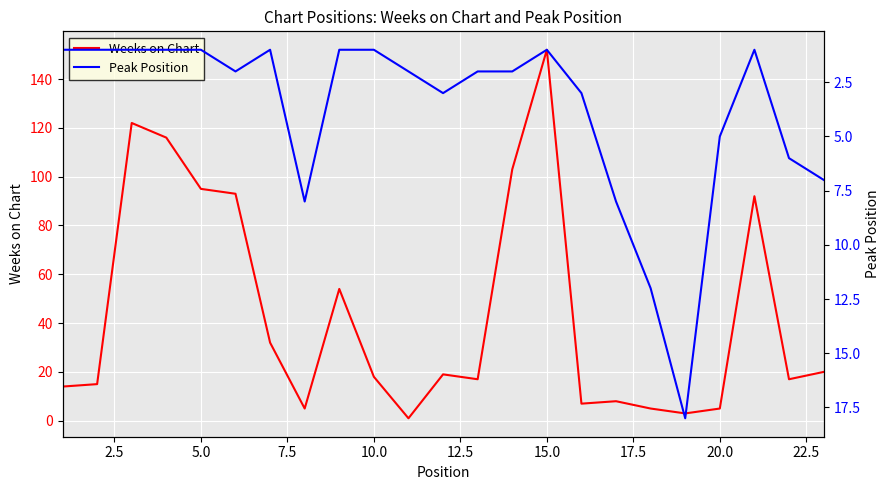

What is the maximum value for Weeks on Chart?

152